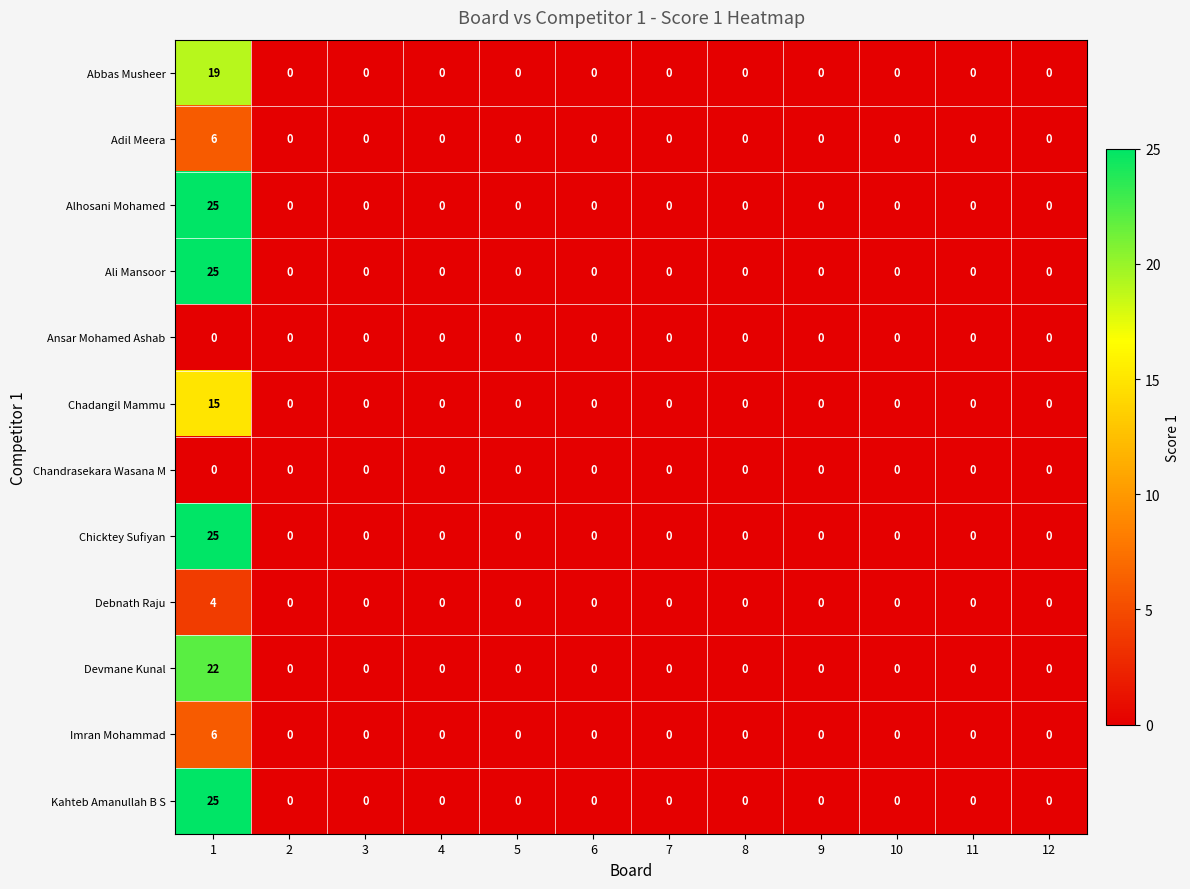

What is the highest value of the Chicktey Sufiyan series?

25